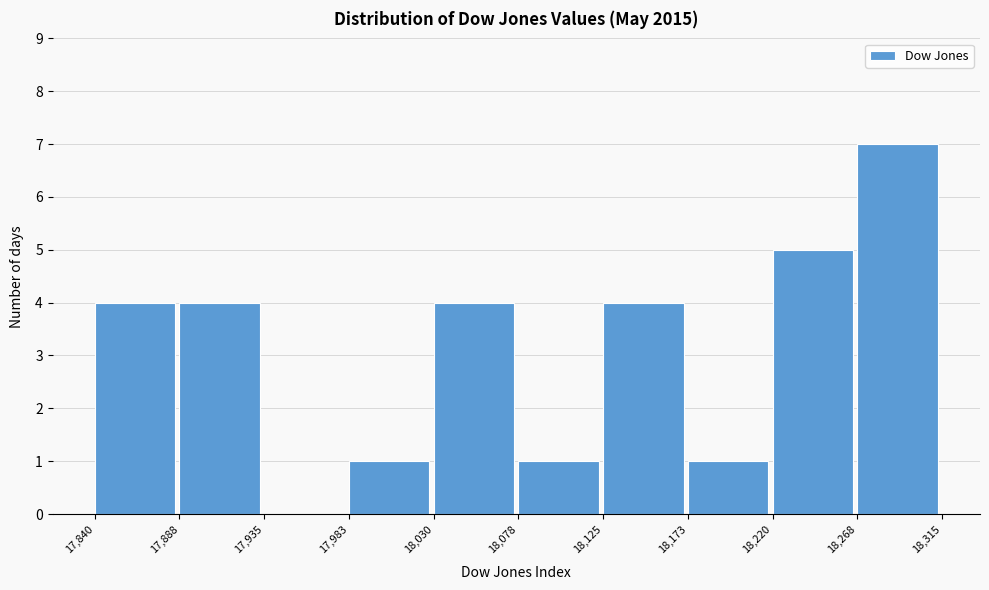

What is the height of the bar covering 18,078 to 18,125 on the x-axis? The values are not printed on the chart, so give them approximately, as read against the axis.

1